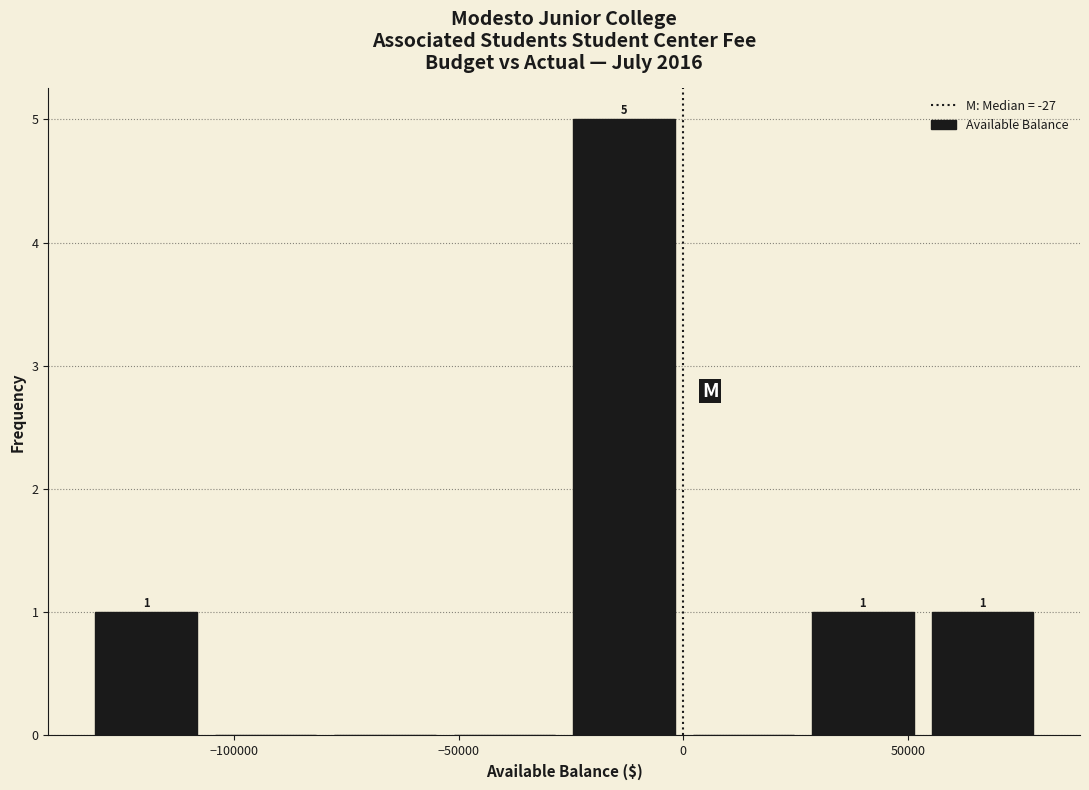

Over which range of the x-axis is the bar tallest?

-25000 to 0